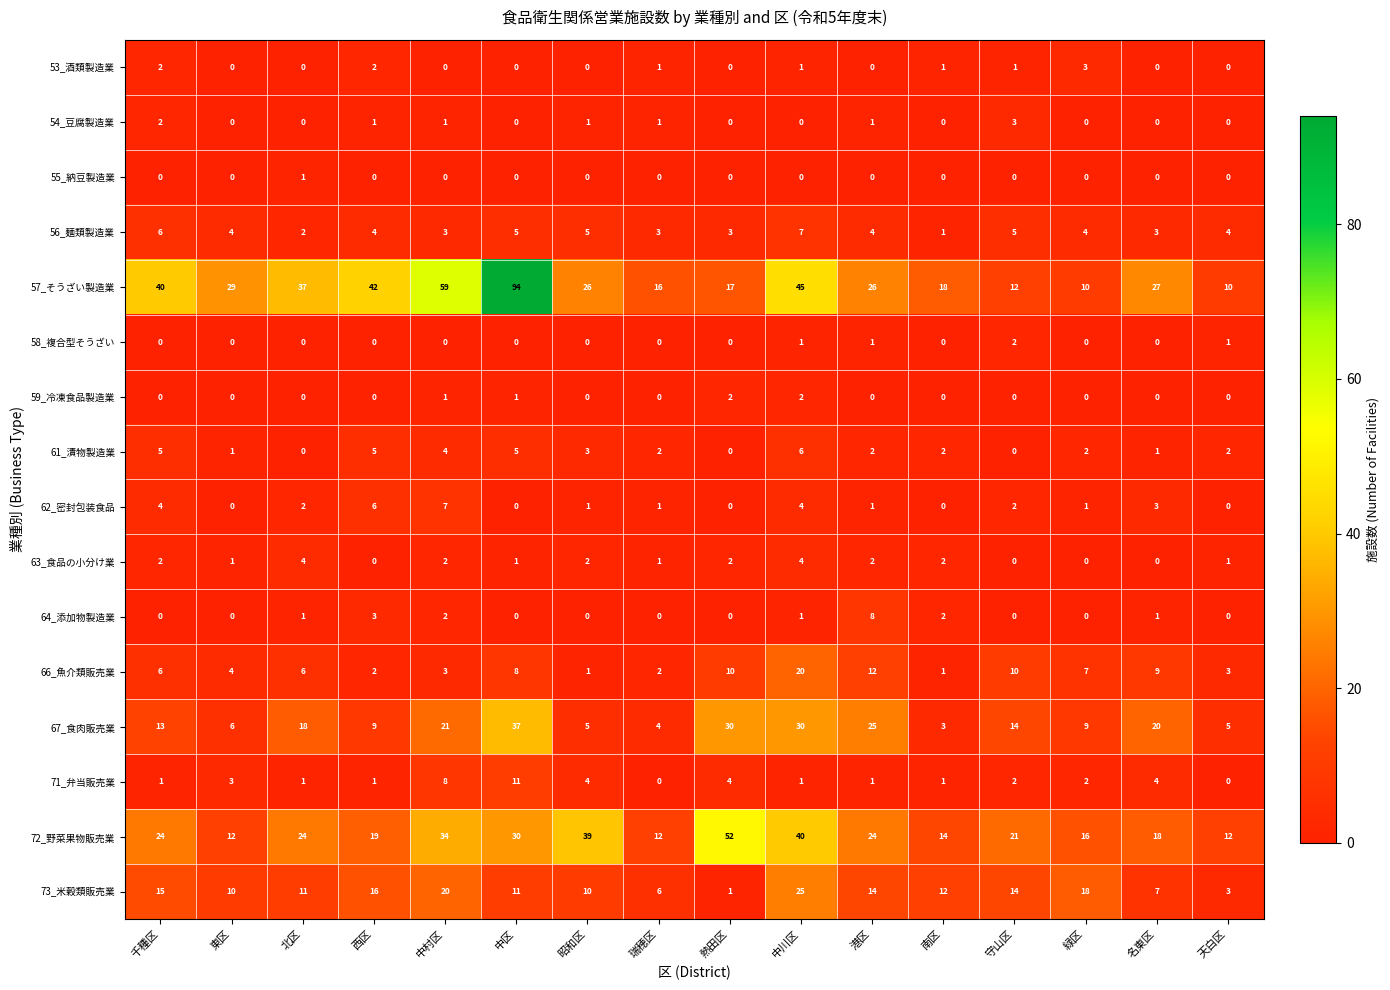

Count the 59_冷凍食品製造業 values in the range 0 to 1.

14